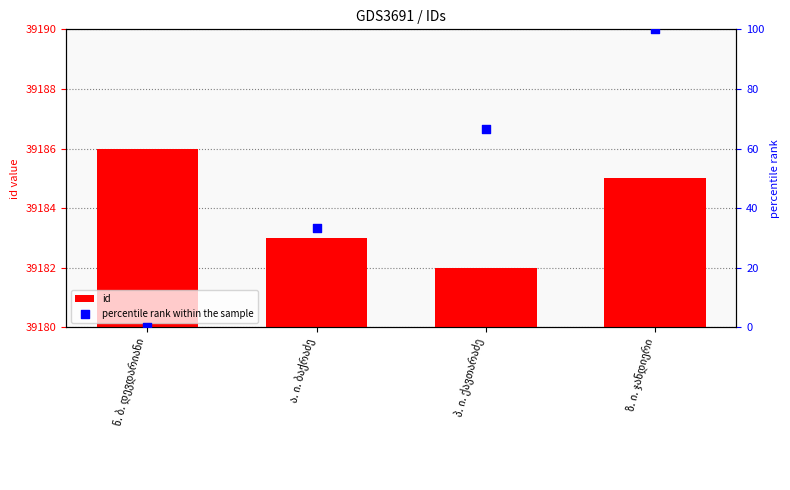

Which series reaches the maximum Y coordinate?

id